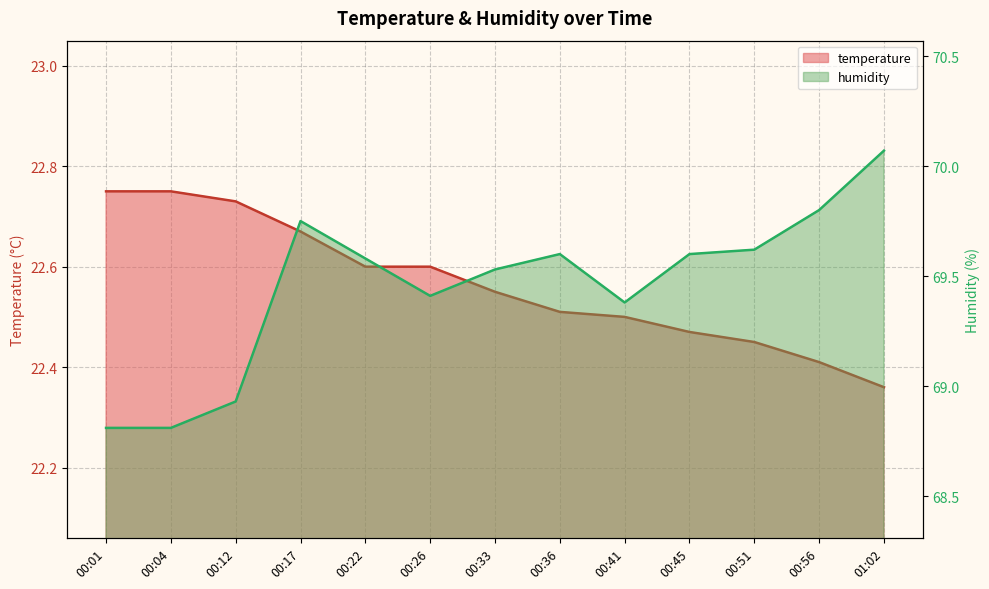

Reading left to right, transcribe all the data shown in this chart.

temperature: 22.8	22.8	22.7	22.7	22.6	22.6	22.6	22.5	22.5	22.5	22.4	22.4	22.4
humidity: 68.8	68.8	68.9	69.8	69.6	69.4	69.5	69.6	69.4	69.6	69.6	69.8	70.1